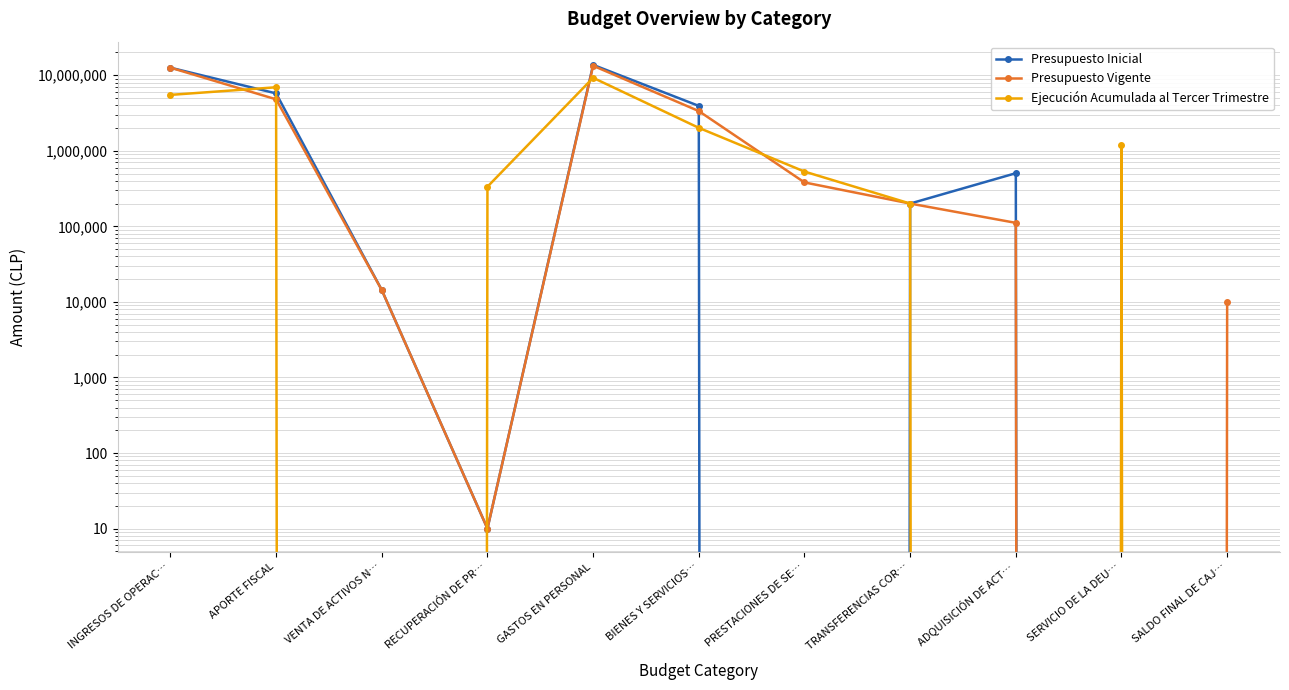

At which category does Presupuesto Inicial reach its first local peak?

GASTOS EN PERSONAL